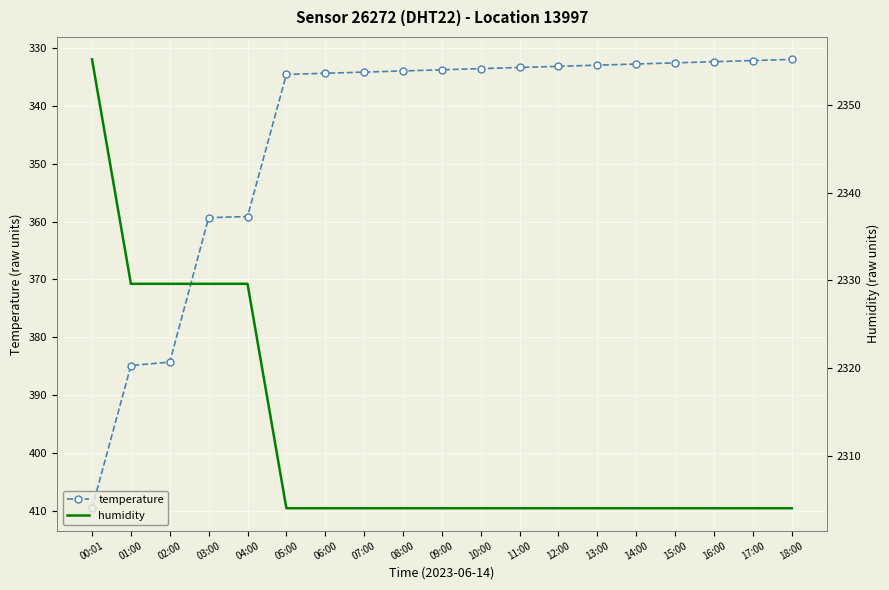

List the labels in order of temperature value, smallest first.

18:00, 17:00, 16:00, 15:00, 14:00, 13:00, 12:00, 11:00, 10:00, 09:00, 08:00, 07:00, 06:00, 05:00, 04:00, 03:00, 02:00, 01:00, 00:01